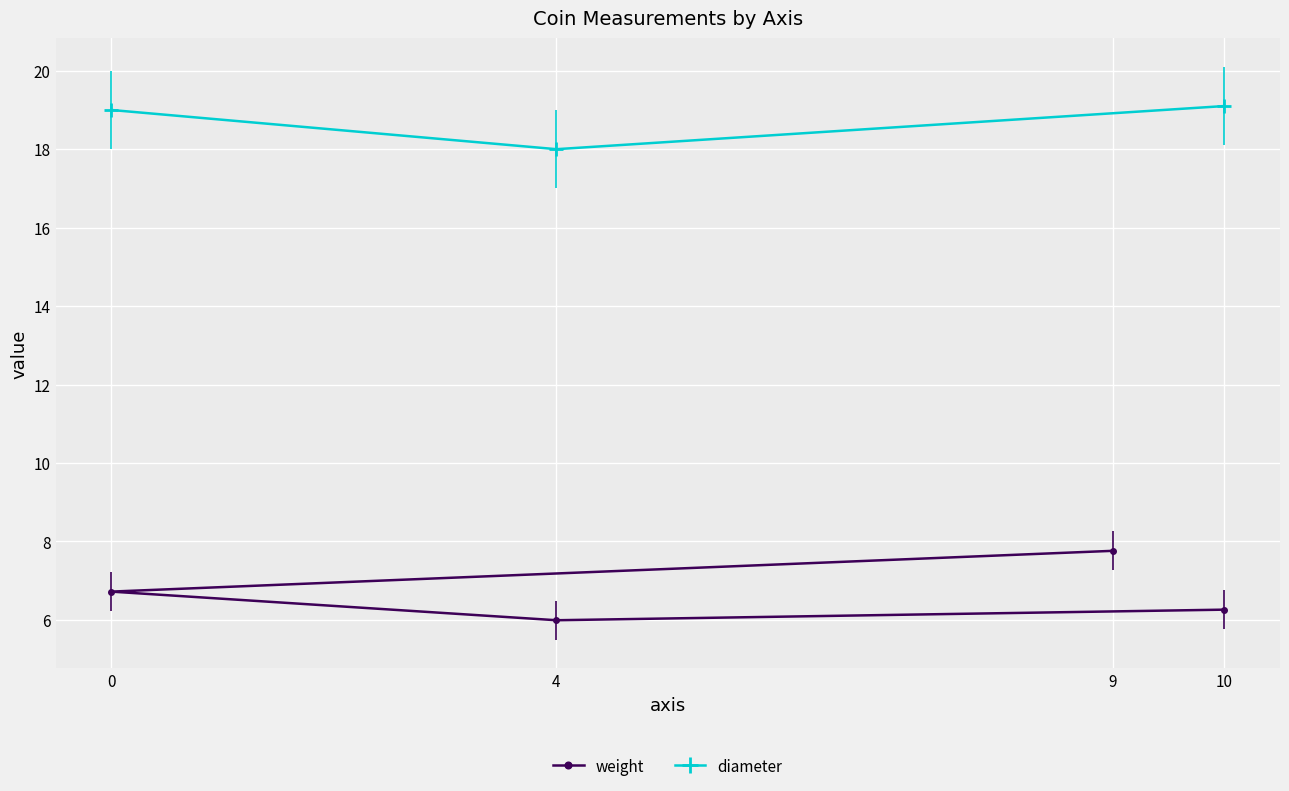

True or false: diameter has a value of 19.1 at 10.

True